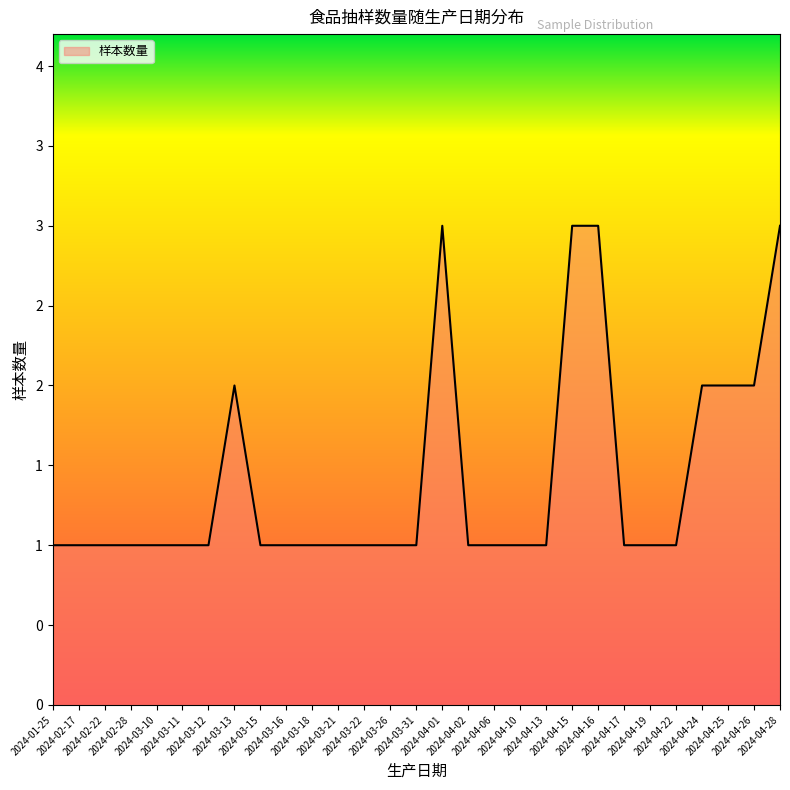

Is this an area chart (filled region under the line)?

Yes